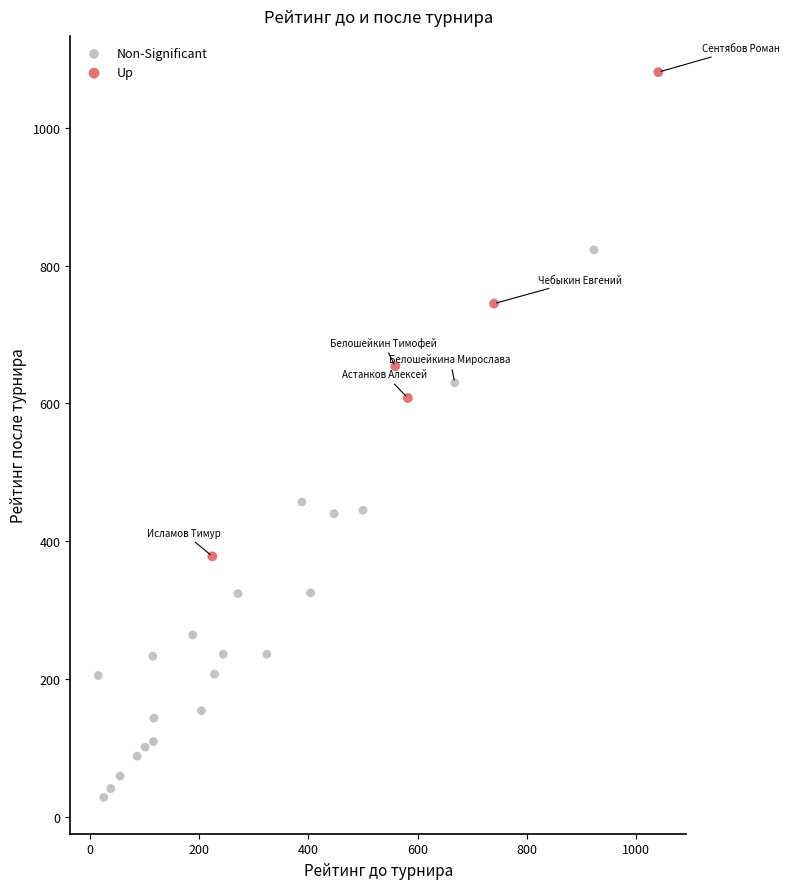

Which series contains the highest Y value?

Up